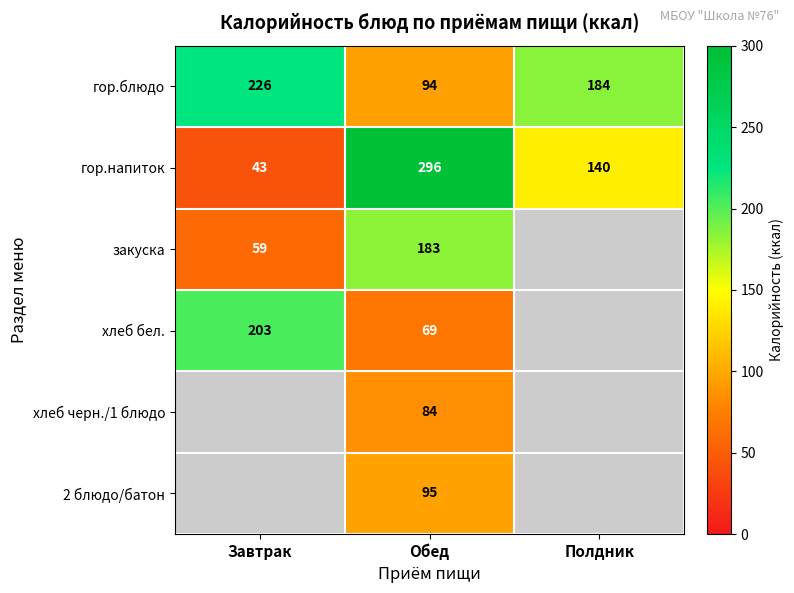

What is the difference between the гор.блюдо values at Обед and Полдник?

90